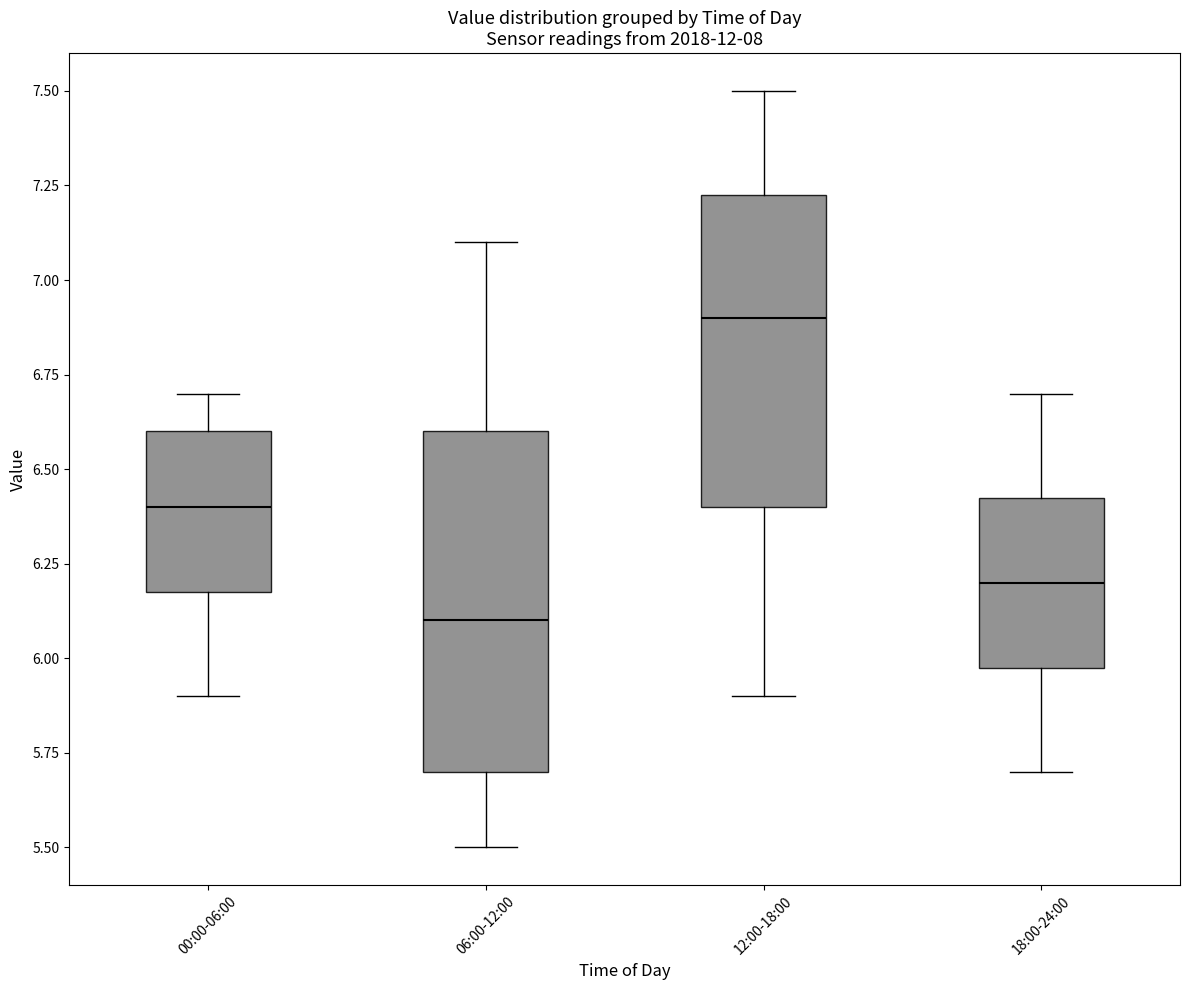

Which box has the lowest median line?

06:00-12:00